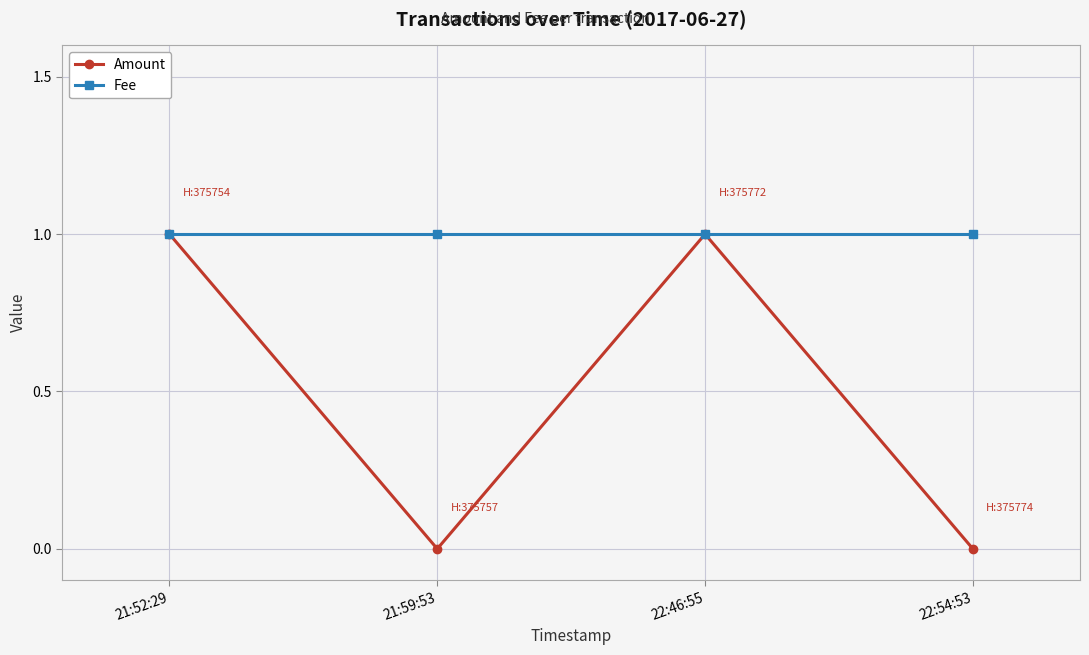

The Amount series shows 0 at 22:54:53. True or false?

True